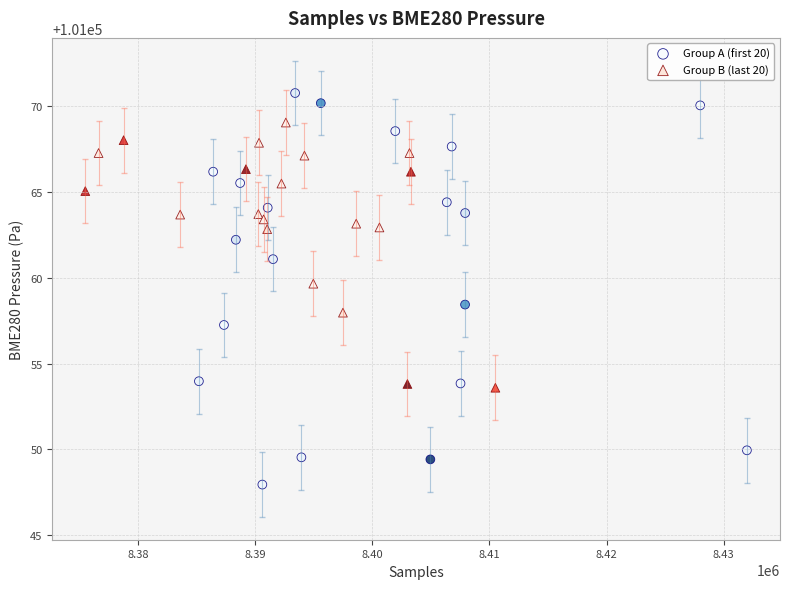

Which series reaches the minimum Y coordinate?

Group A (first 20)